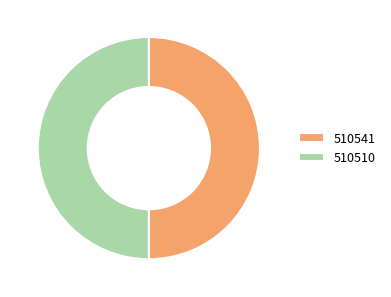

Count the number of slices in the pie.

2